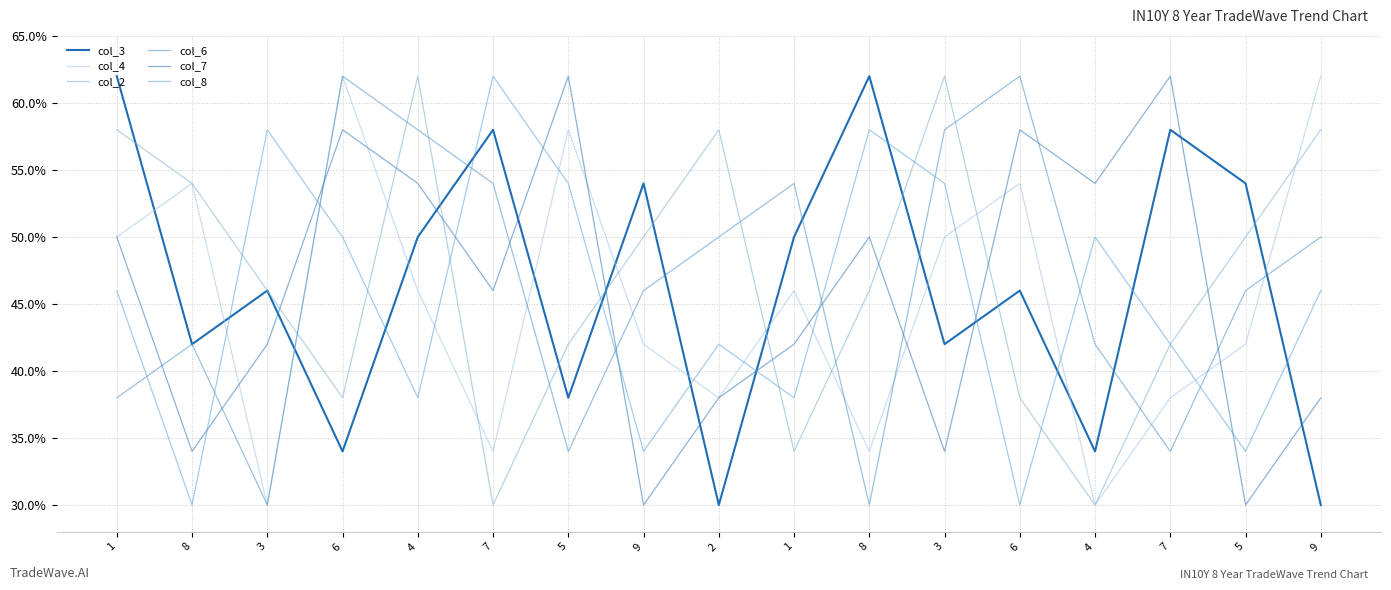

Reading left to right, transcribe all the data shown in this chart.

col_3: 1=0.6	8=0.4	3=0.5	6=0.3	4=0.5	7=0.6	5=0.4	9=0.5	2=0.3	1=0.5	8=0.6	3=0.4	6=0.5	4=0.3	7=0.6	5=0.5	9=0.3
col_4: 1=0.5	8=0.5	3=0.3	6=0.6	4=0.5	7=0.3	5=0.6	9=0.4	2=0.4	1=0.5	8=0.3	3=0.5	6=0.5	4=0.3	7=0.4	5=0.4	9=0.6
col_2: 1=0.6	8=0.5	3=0.5	6=0.4	4=0.6	7=0.3	5=0.4	9=0.5	2=0.6	1=0.3	8=0.5	3=0.6	6=0.4	4=0.3	7=0.4	5=0.5	9=0.6
col_6: 1=0.4	8=0.4	3=0.3	6=0.6	4=0.6	7=0.5	5=0.3	9=0.5	2=0.5	1=0.5	8=0.3	3=0.6	6=0.6	4=0.4	7=0.3	5=0.5	9=0.5
col_7: 1=0.5	8=0.3	3=0.4	6=0.6	4=0.5	7=0.5	5=0.6	9=0.3	2=0.4	1=0.4	8=0.5	3=0.3	6=0.6	4=0.5	7=0.6	5=0.3	9=0.4
col_8: 1=0.5	8=0.3	3=0.6	6=0.5	4=0.4	7=0.6	5=0.5	9=0.3	2=0.4	1=0.4	8=0.6	3=0.5	6=0.3	4=0.5	7=0.4	5=0.3	9=0.5